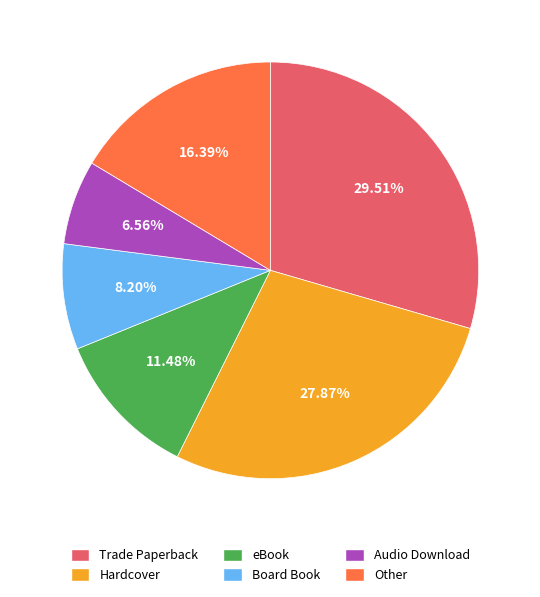

How many slices are in this pie chart?

6